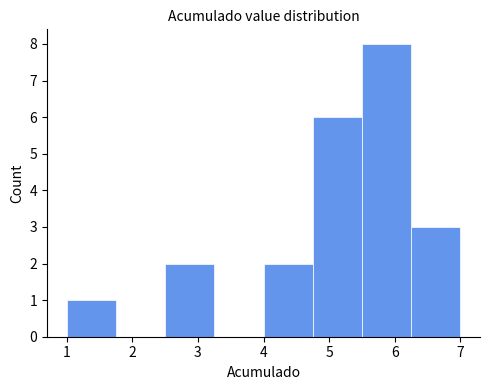

What is the height of the bar covering 1.00 to 1.75 on the x-axis? Neither the bar edges nor the heights are printed on the chart, so give them approximately, as read against the axes.

1